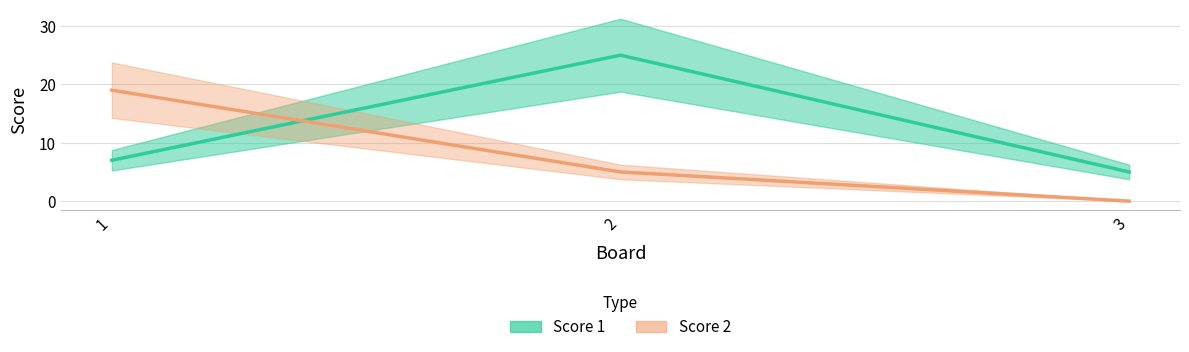

How many categories are shown in the chart?

3